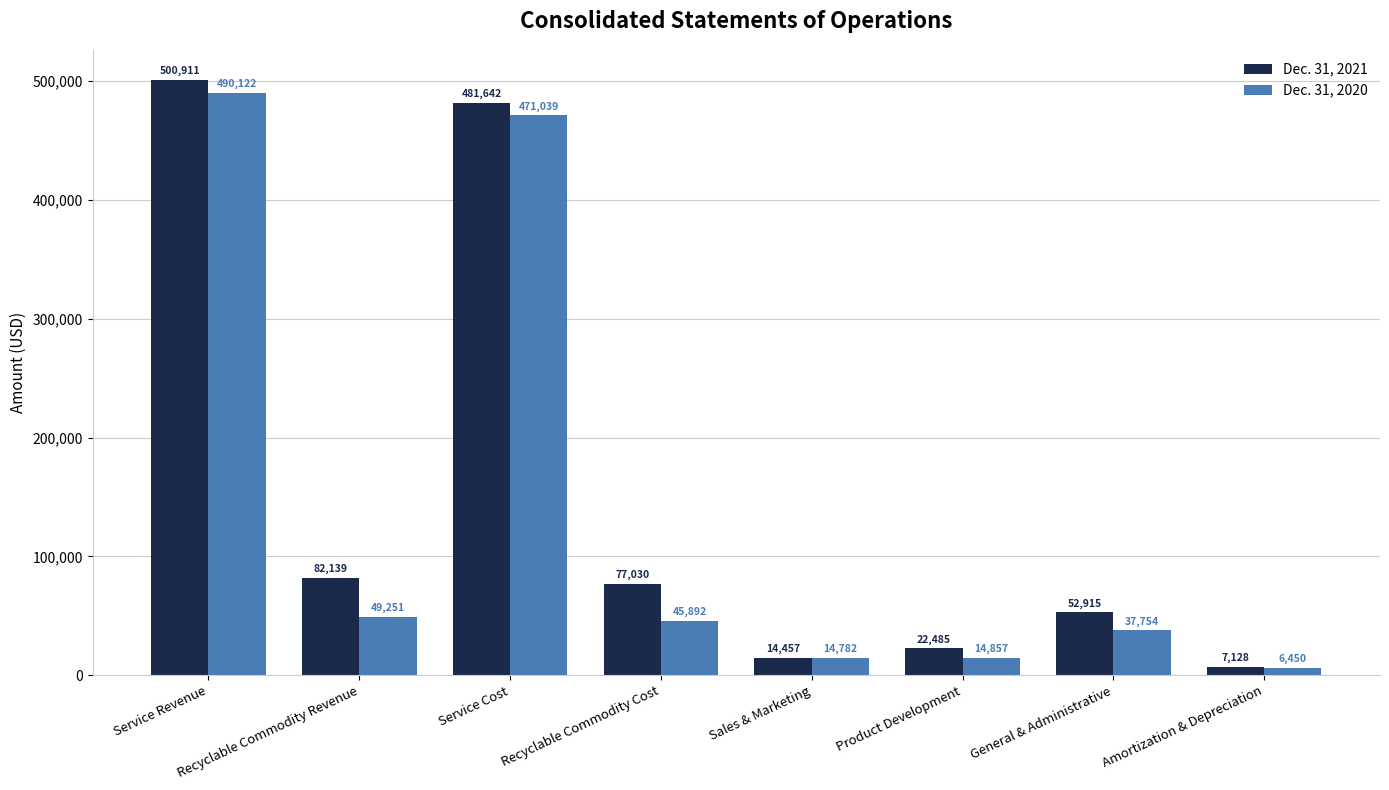

What is the average value of the Dec. 31, 2021 series?

154838